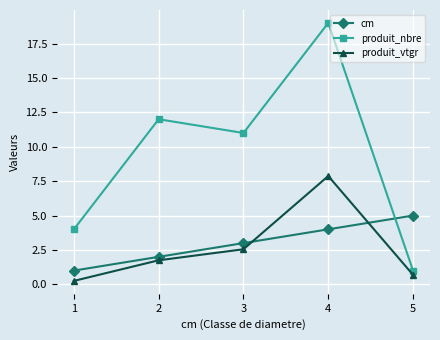

Between 1 and 5, which series saw the biggest shift?

cm